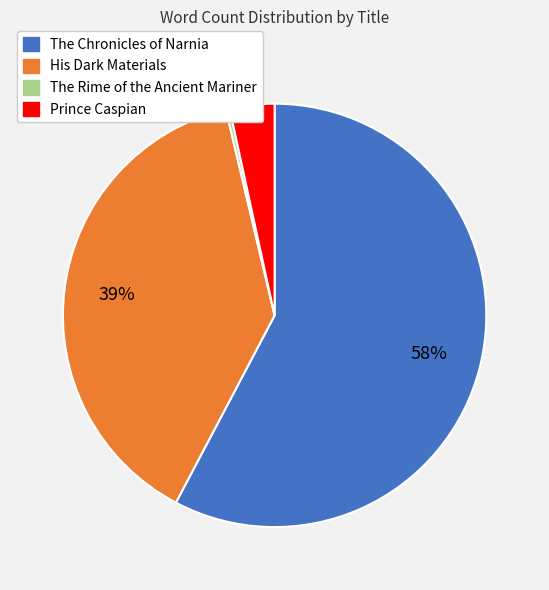

To the nearest percent, what is the average slice percentage?

25%